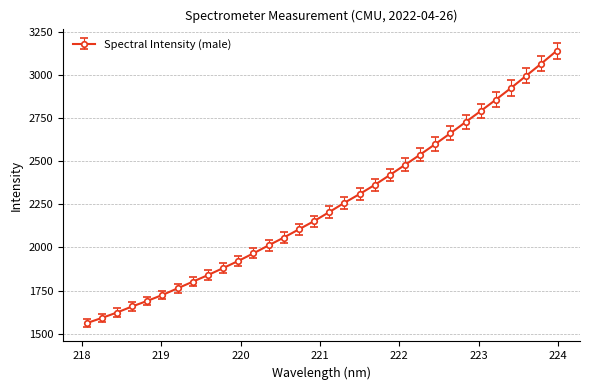

What is the value of the 17th point from the left?

2205.5